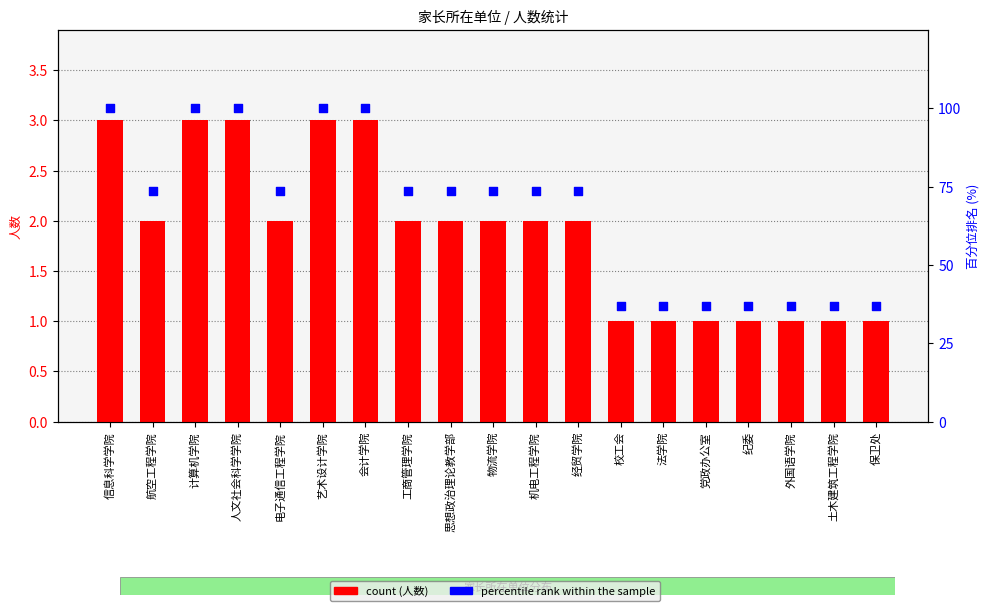

Which series has the largest Y range (max minus min)?

percentile rank within the sample